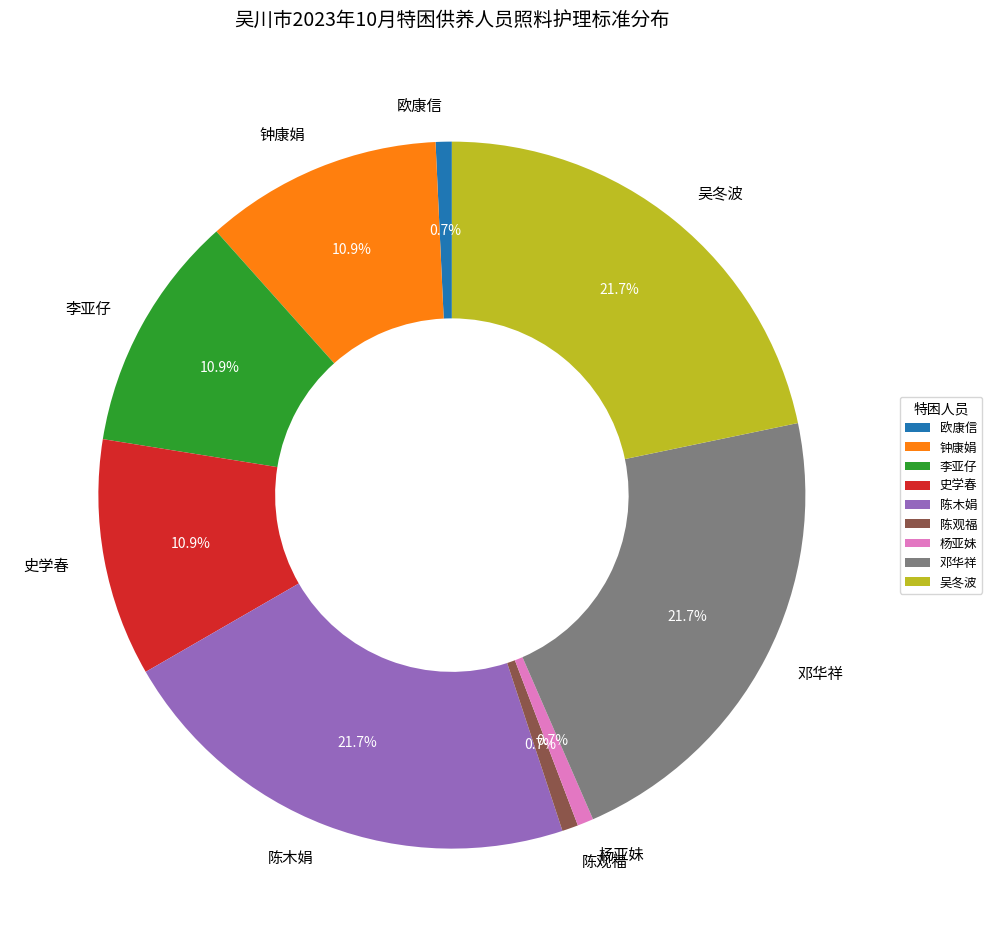

Is 史学春 the majority of the pie?

No